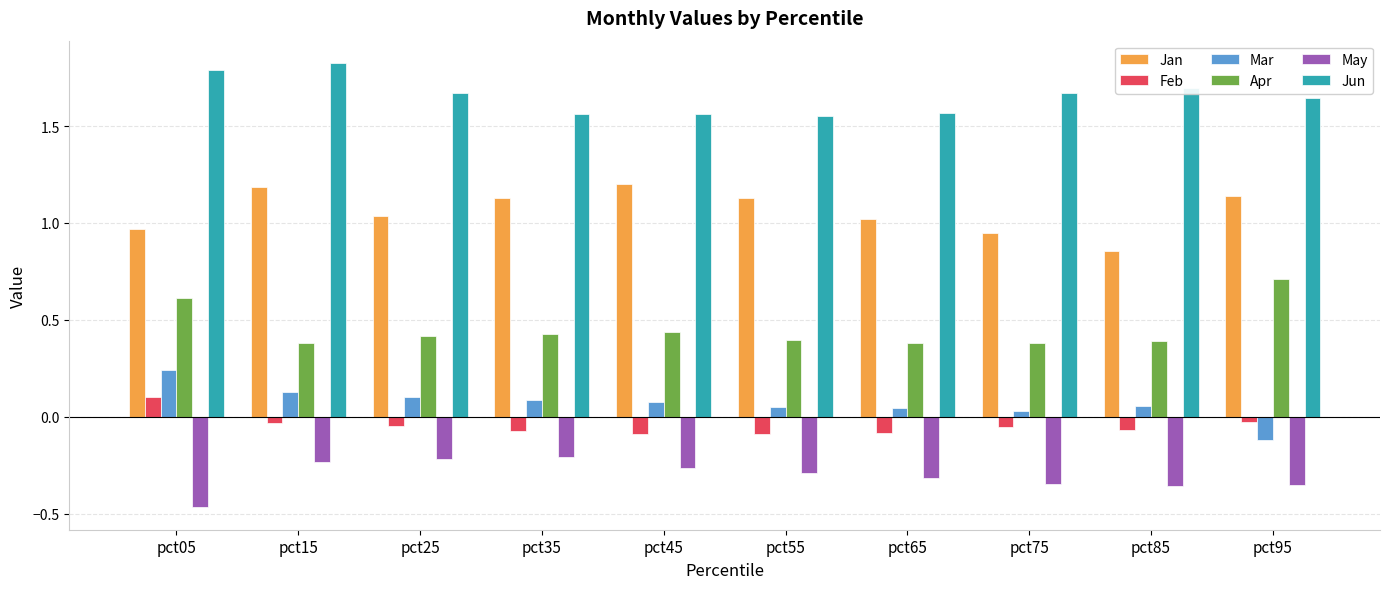

What is the sum of all Jan values?

10.6